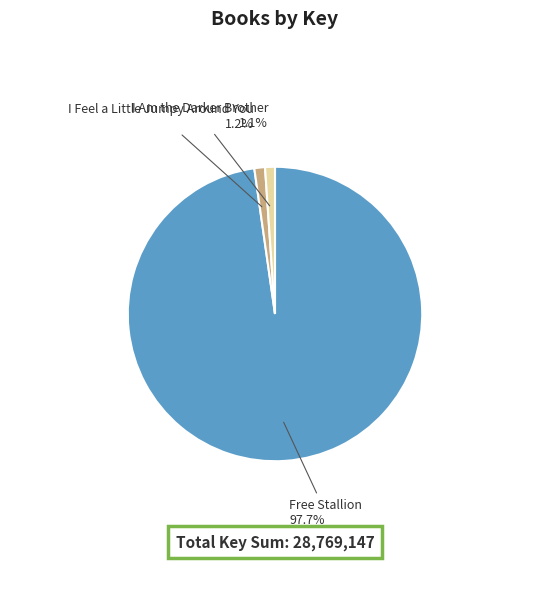

How many segments does this pie chart have?

3